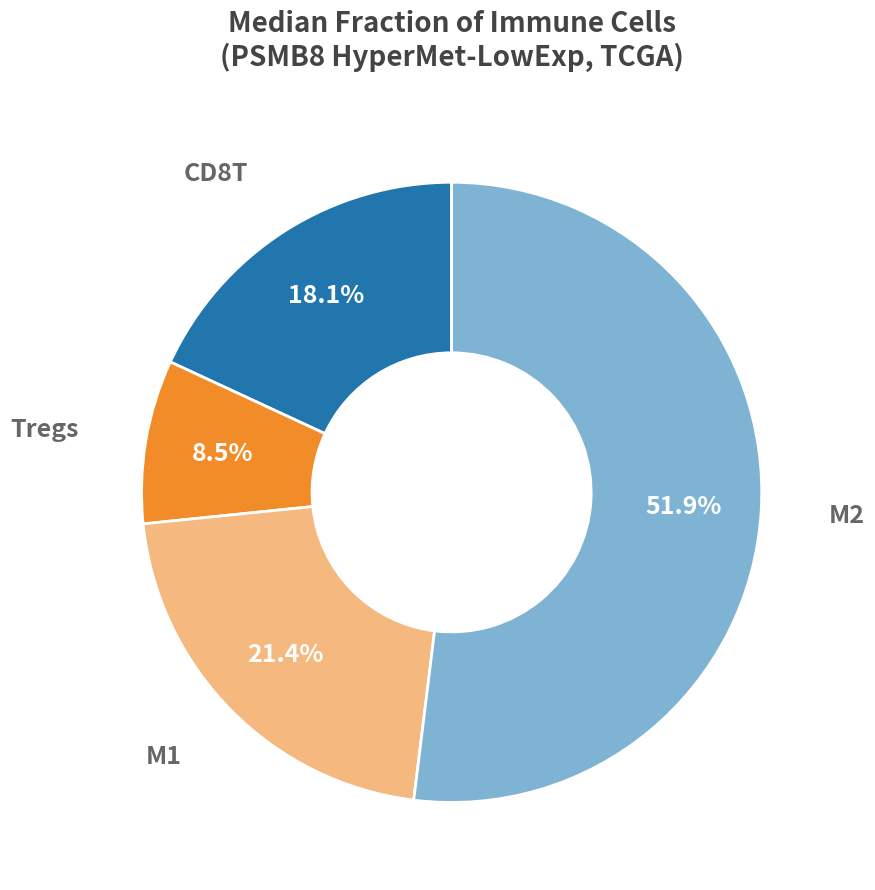

Count the number of slices in the pie.

4